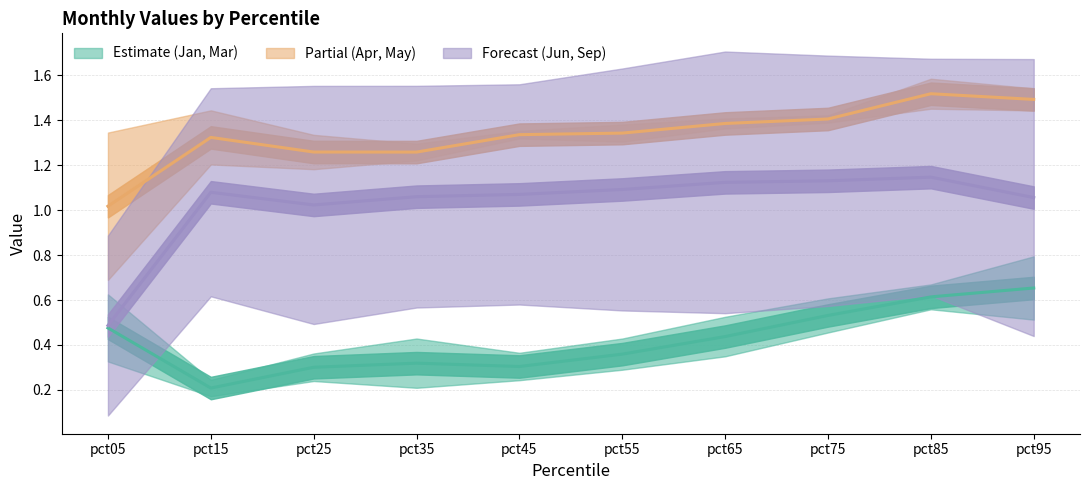

How many lines are shown in the chart?

3